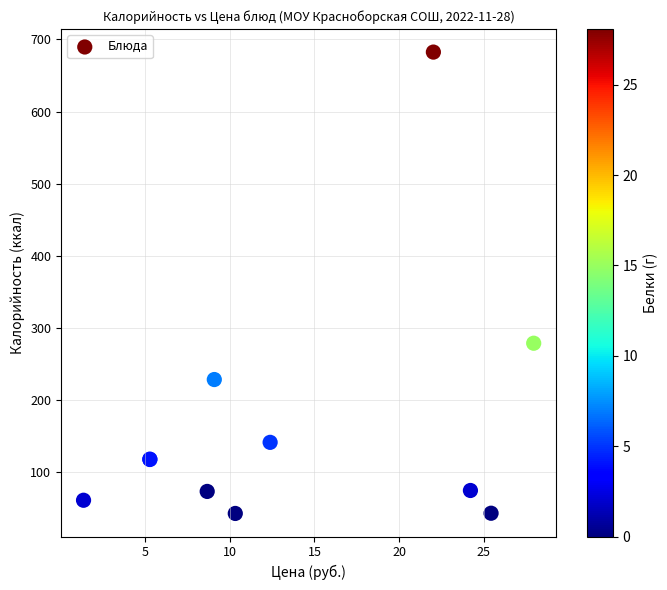

What Y value in the scatter plot is closest to 362?

278.7